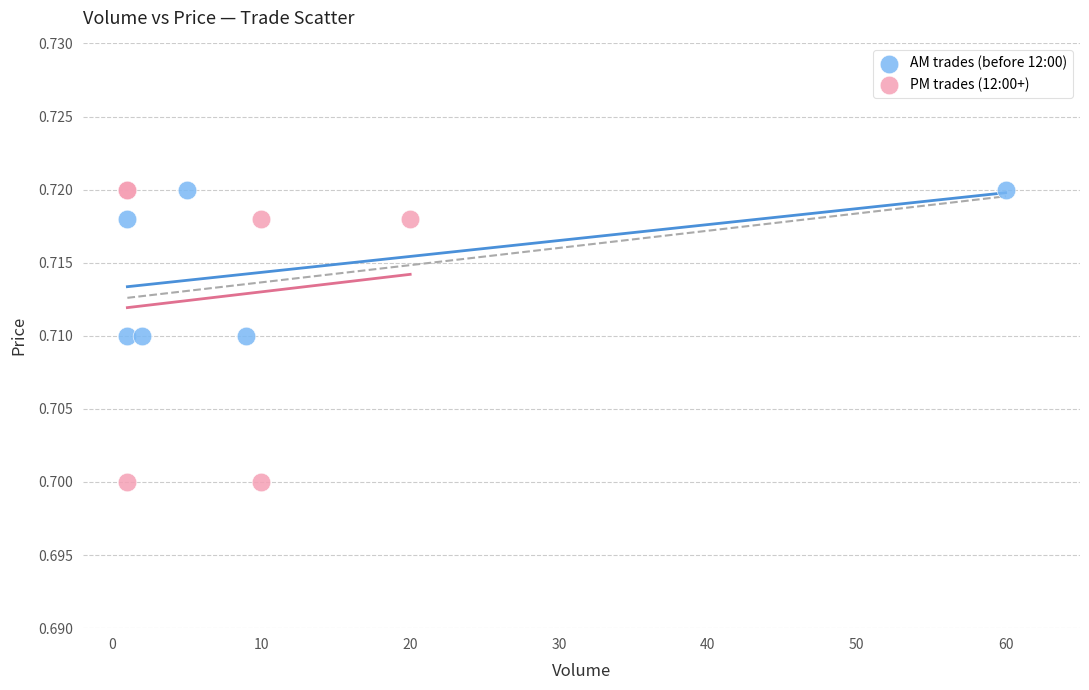

Which series reaches the minimum Y coordinate?

PM trades (12:00+)